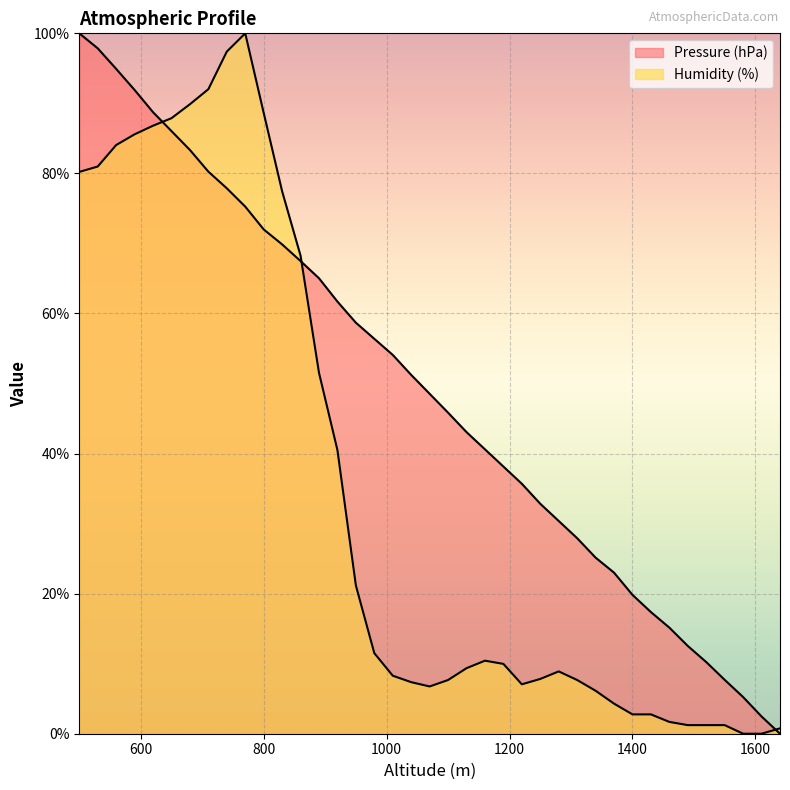

What is the value of the Pressure (hPa) point at the 18th from the left?

54.1